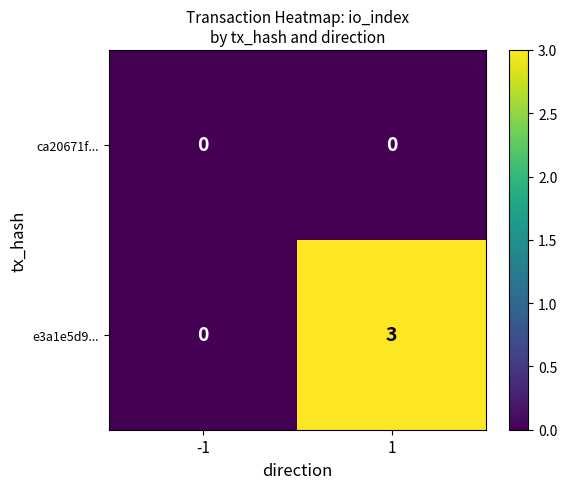

Rank the series at 1 from highest to lowest value.

e3a1e5d9..., ca20671f...